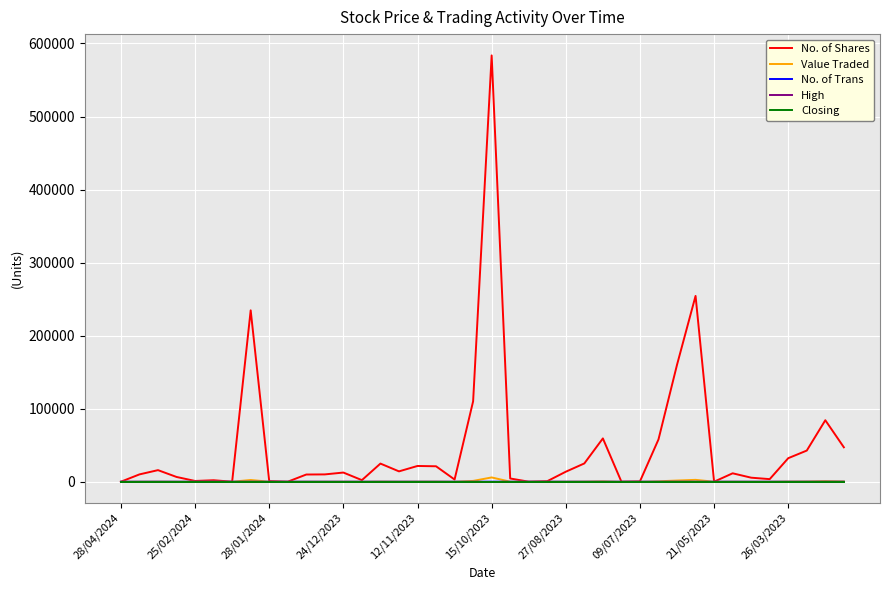

Which series has the widest spread of values?

No. of Shares